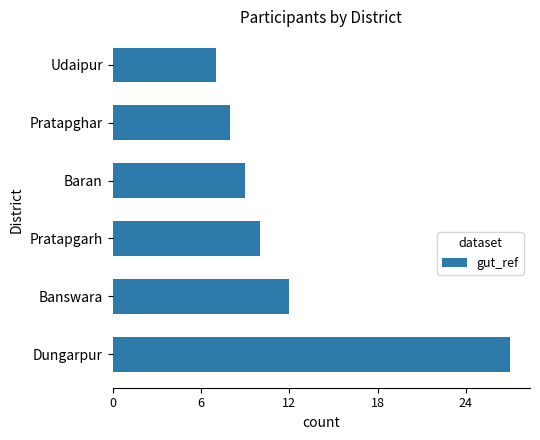

What is the ratio of the value at Baran to the value at Udaipur?

1.3